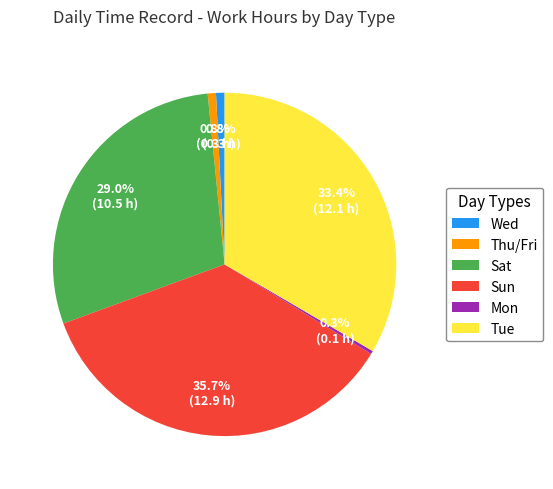

Is it true that Sun is 47% of the pie?

False